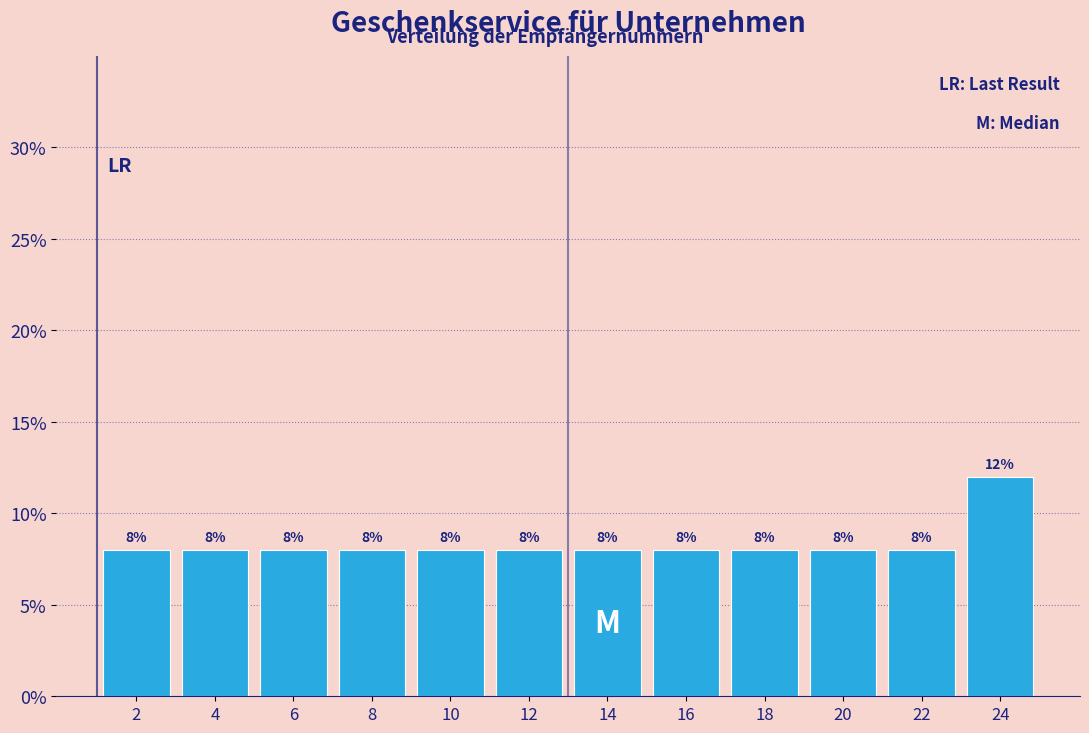

How tall is the bar that spans 7 to 9 on the x-axis?

8